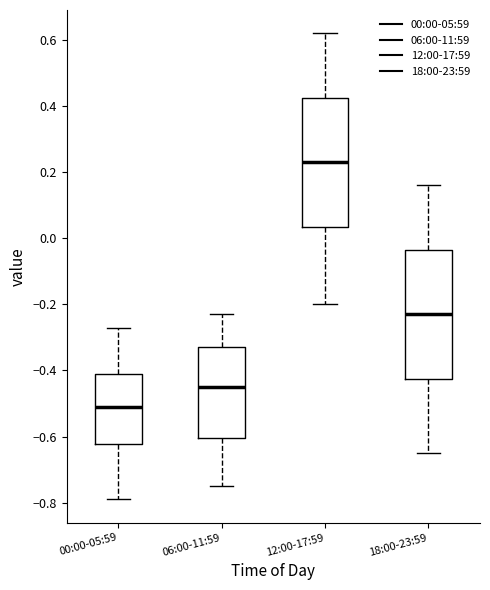

Which box's median line is the highest?

12:00-17:59